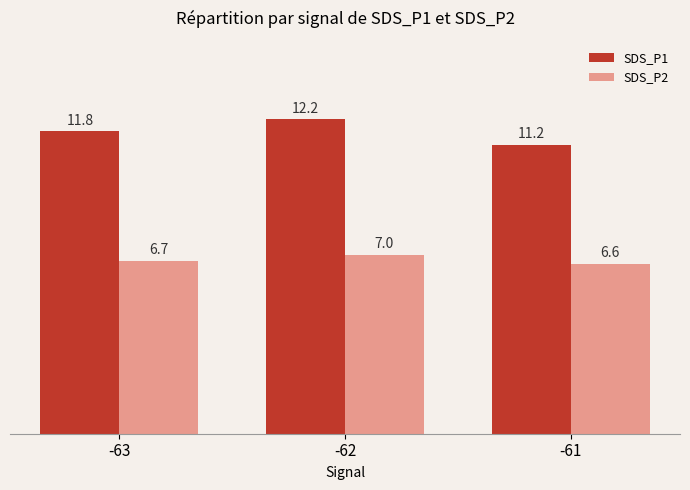

Does the chart contain any negative values?

No